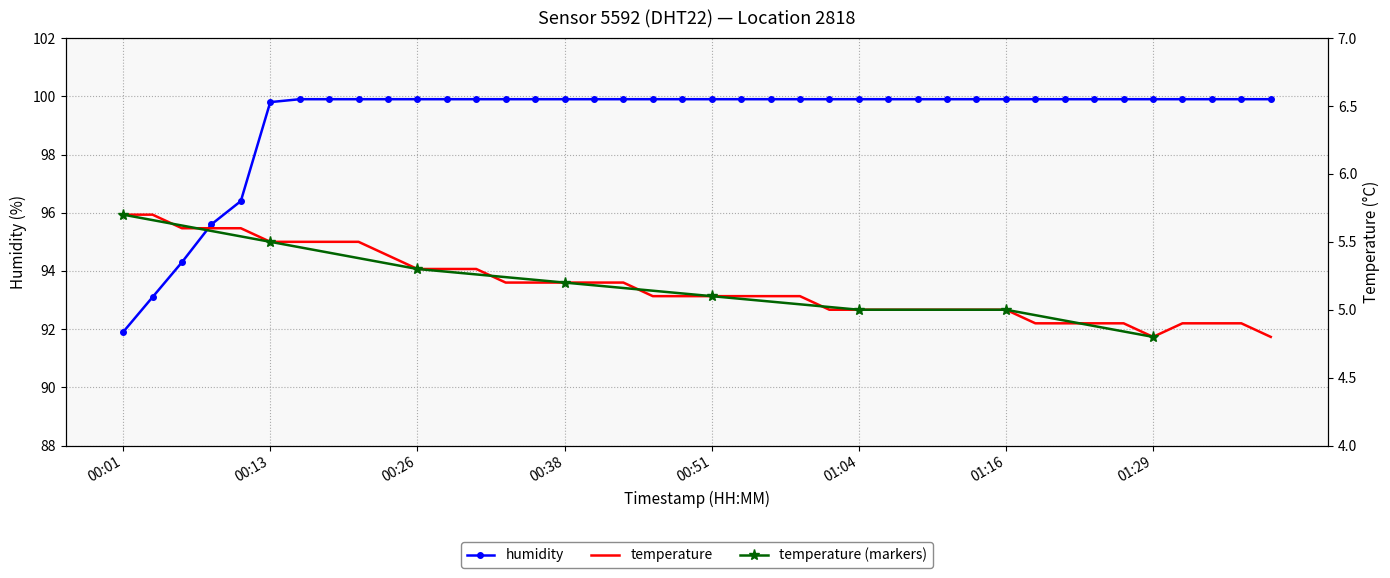

At how many categories does at least one series exceed 79?

40